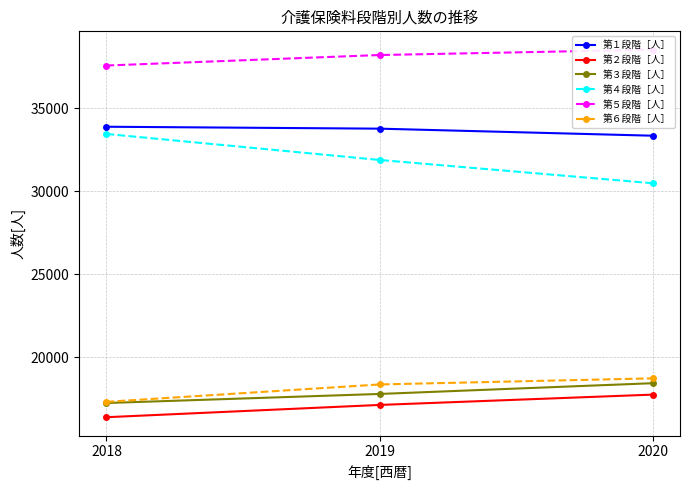

The 第５段階［人］ series shows 14947 at 2019. True or false?

False